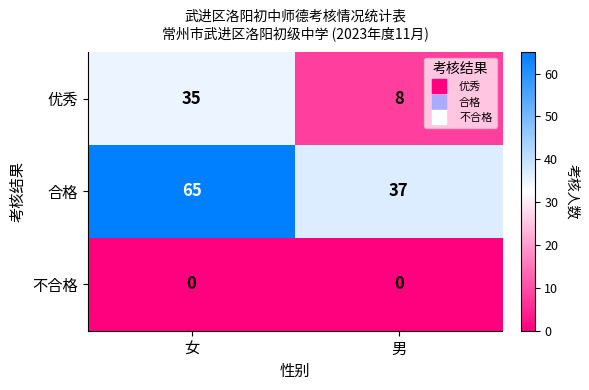

What is the difference between the 合格 values at 女 and 男?

28